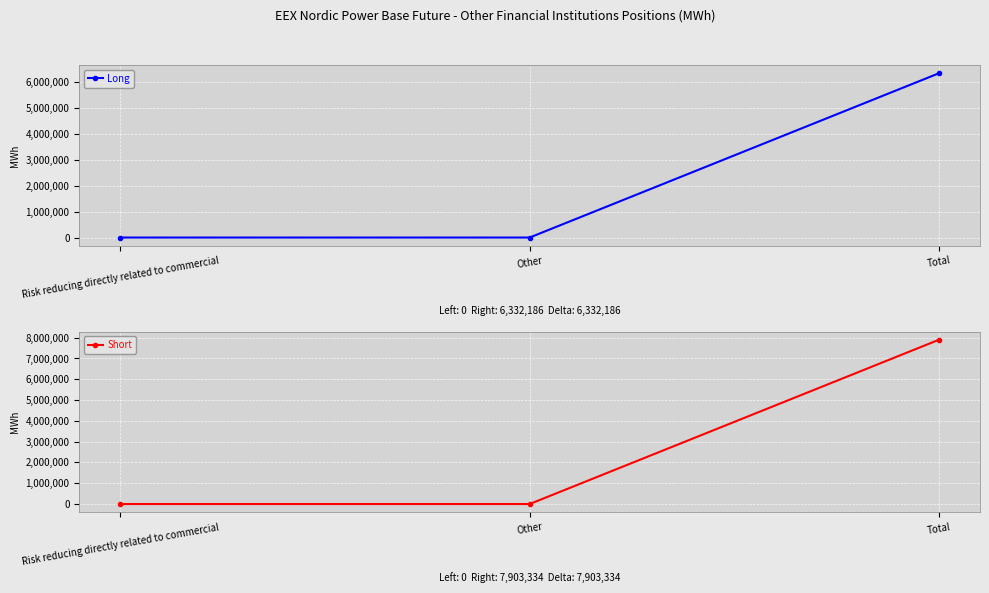

What is the difference between the Short values at Other and Total?

7903334